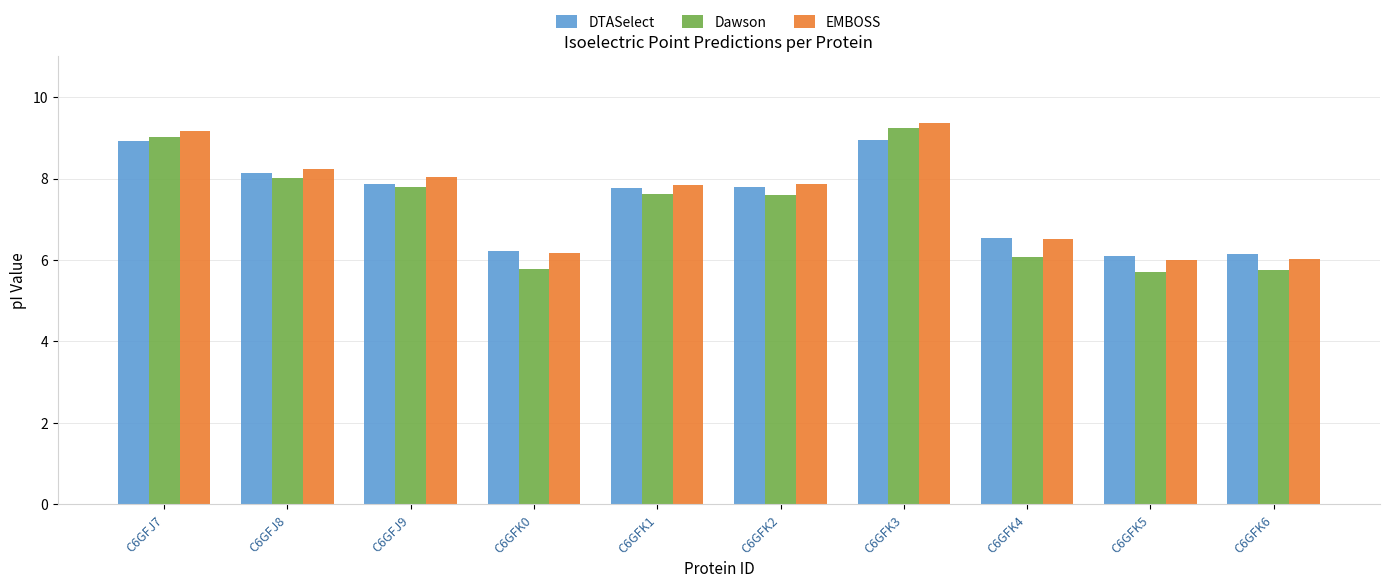

Is it true that EMBOSS equals 2.0 at C6GFJ9?

False